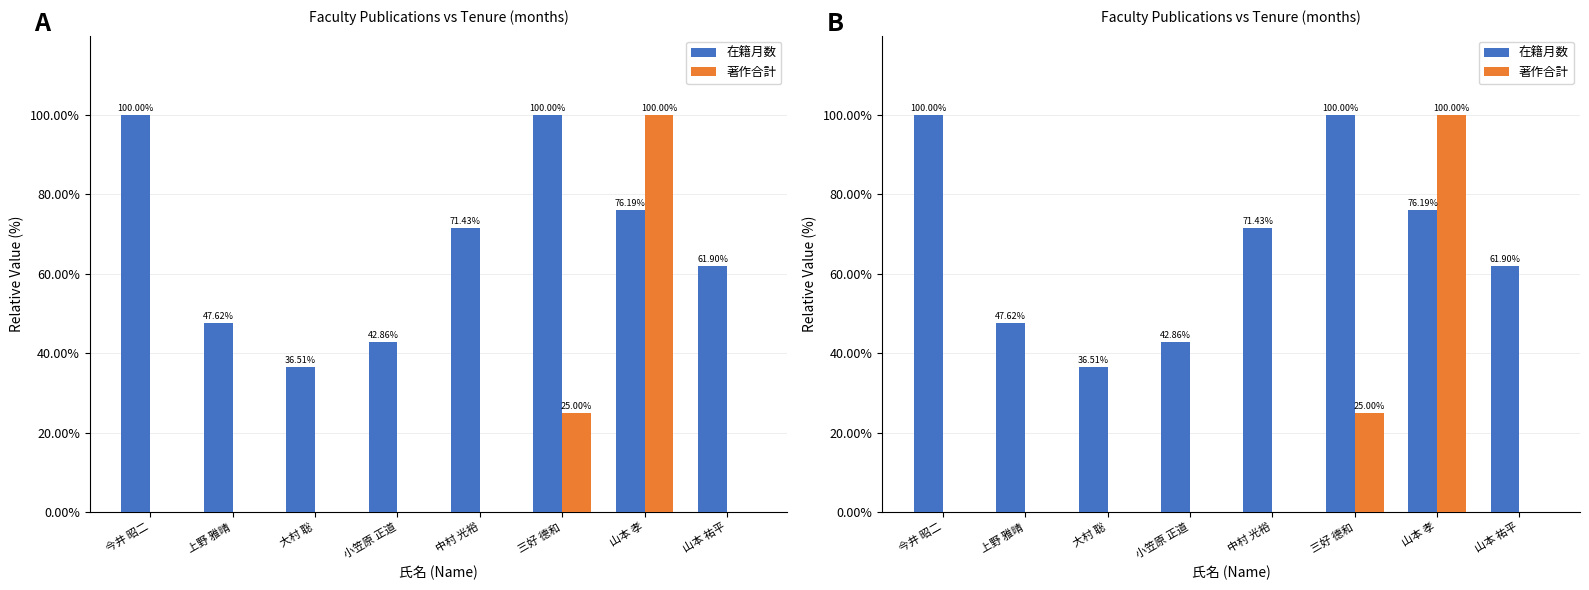

What is the total value across all series at 中村 光裕?

71.4